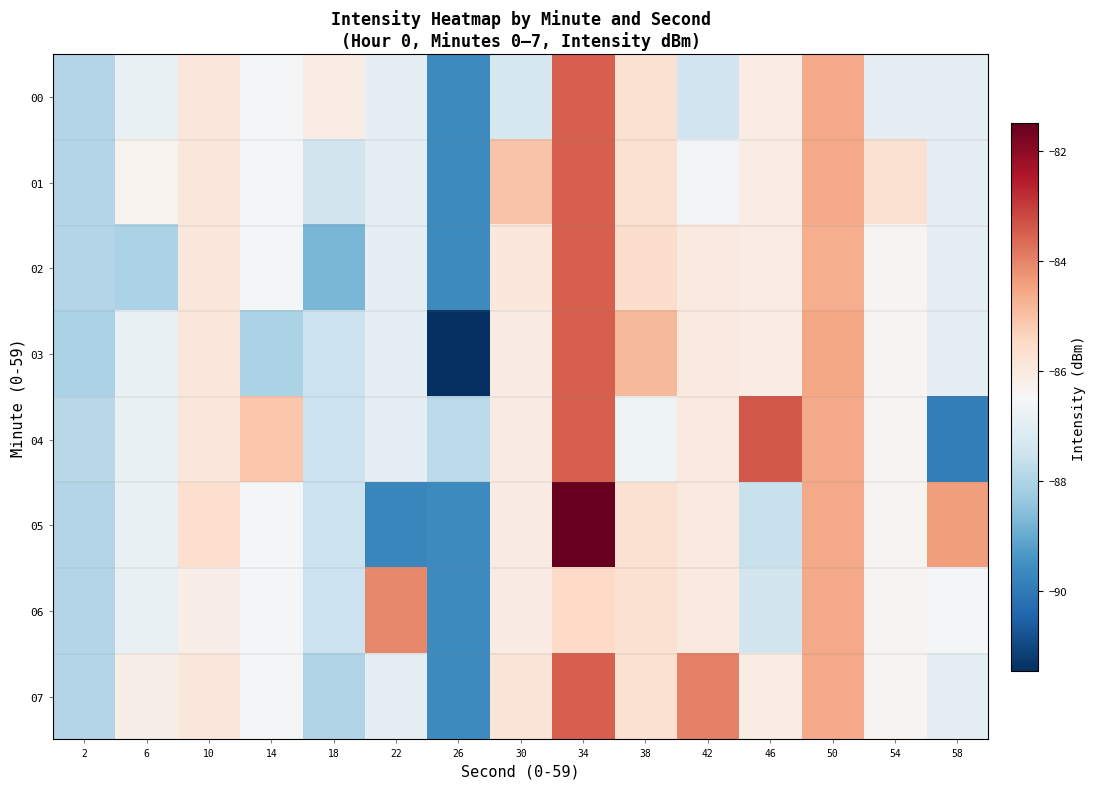

How many data points does each series have?

15